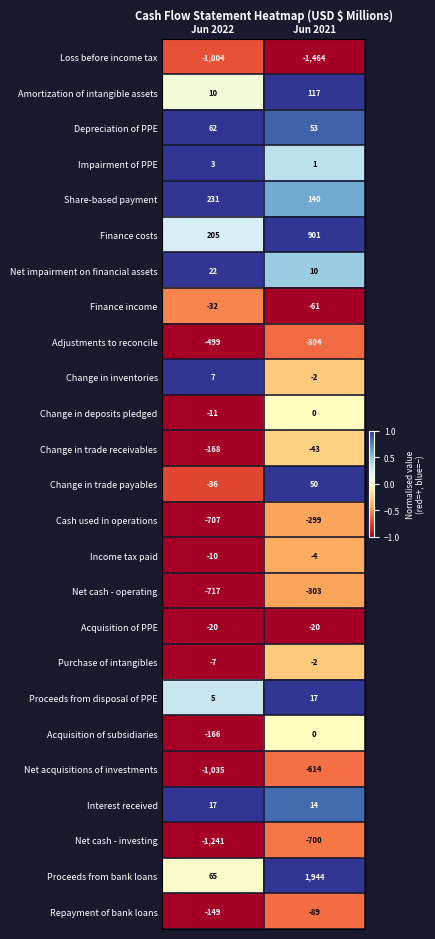

Rank the series at Jun 2022 from lowest to highest value.

Net cash - investing, Net acquisitions of investments, Loss before income tax, Net cash - operating, Cash used in operations, Adjustments to reconcile, Change in trade receivables, Acquisition of subsidiaries, Repayment of bank loans, Change in trade payables, Finance income, Acquisition of PPE, Change in deposits pledged, Income tax paid, Purchase of intangibles, Impairment of PPE, Proceeds from disposal of PPE, Change in inventories, Amortization of intangible assets, Interest received, Net impairment on financial assets, Depreciation of PPE, Proceeds from bank loans, Finance costs, Share-based payment